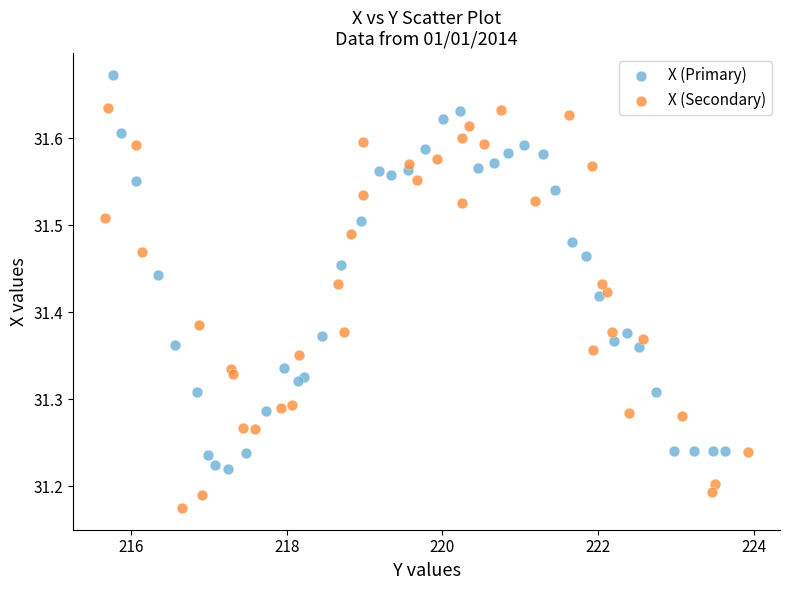

What are all the series names shown in the legend?

X (Primary), X (Secondary)